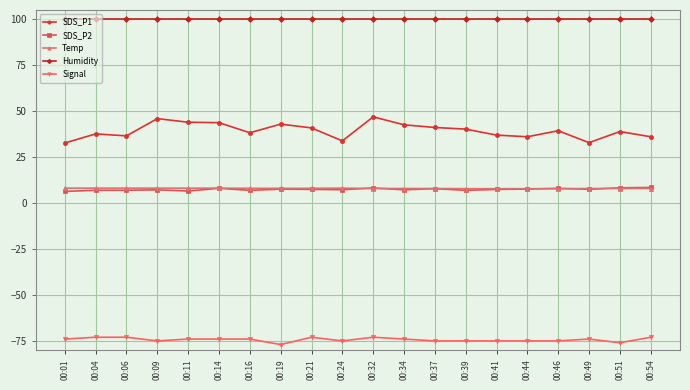

How many series are shown in this chart?

5